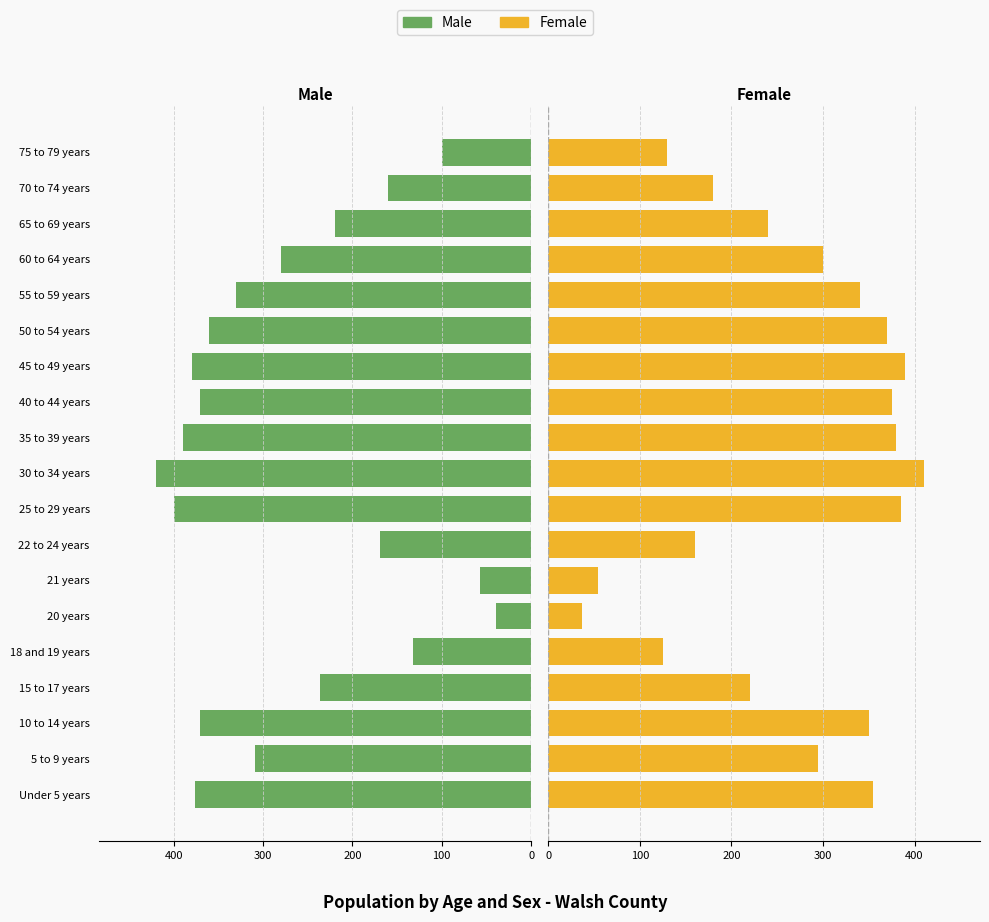

How many series are shown in this chart?

2